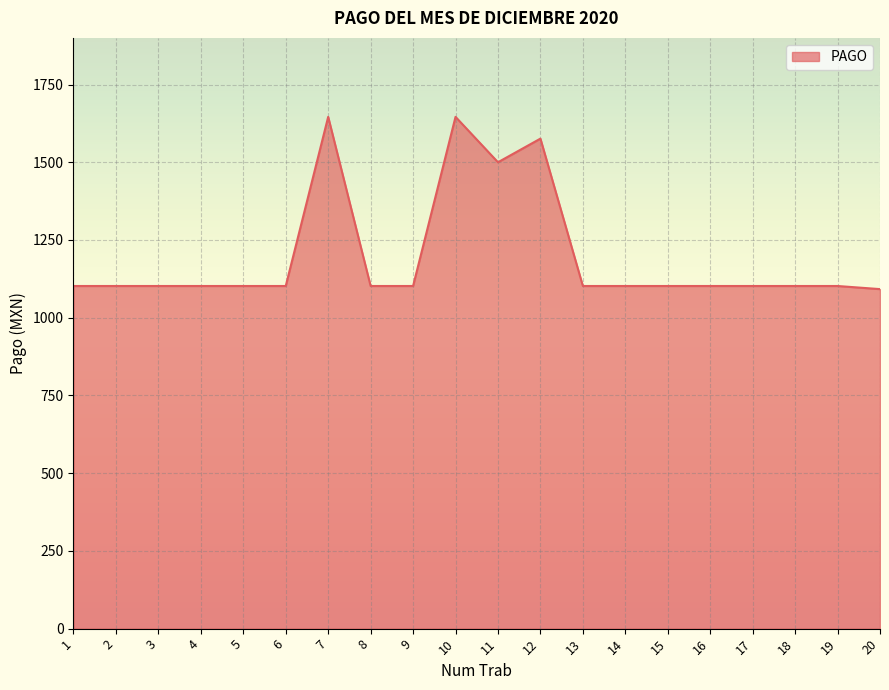

Reading right to left, list all the values displayed in this chart.

20=1092	19=1102	18=1102	17=1102	16=1102	15=1102	14=1102	13=1102	12=1576	11=1500	10=1646	9=1102	8=1102	7=1646	6=1102	5=1102	4=1102	3=1102	2=1102	1=1102